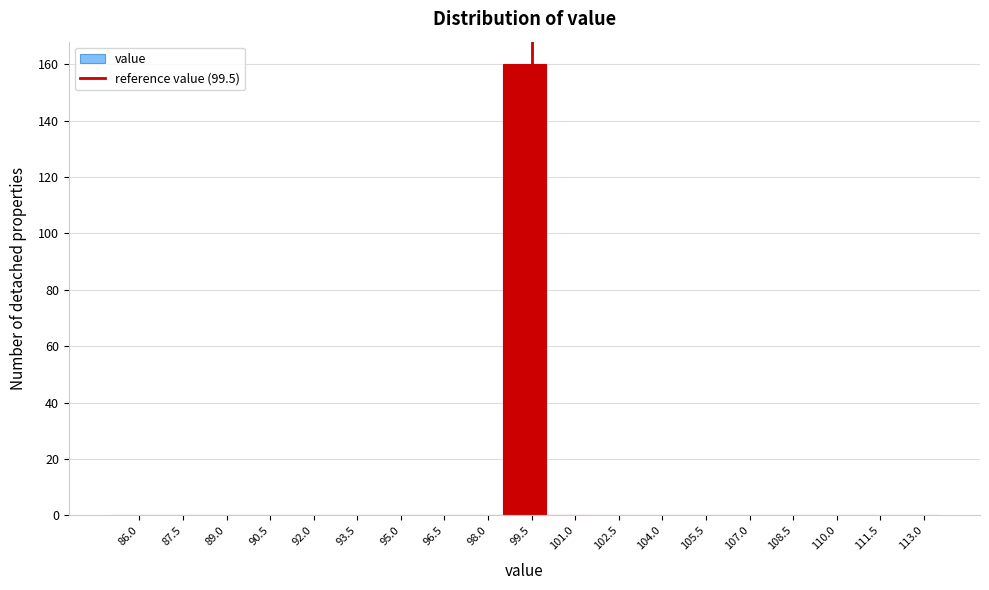

Reading left to right, list every bar in this chart as the range it spans on the x-axis followed by its height. Neither the bar edges nor the heights are printed on the chart, so give them approximately, as read against the axes.

85.0 to 86.5: 0
86.5 to 88.0: 0
88.0 to 89.5: 0
89.5 to 91.0: 0
91.0 to 92.5: 0
92.5 to 94.0: 0
94.0 to 95.5: 0
95.5 to 97.0: 0
97.0 to 98.5: 0
98.5 to 100.0: 160
100.0 to 101.5: 0
101.5 to 103.0: 0
103.0 to 104.5: 0
104.5 to 106.0: 0
106.0 to 107.5: 0
107.5 to 109.0: 0
109.0 to 110.5: 0
110.5 to 112.0: 0
112.0 to 113.5: 0